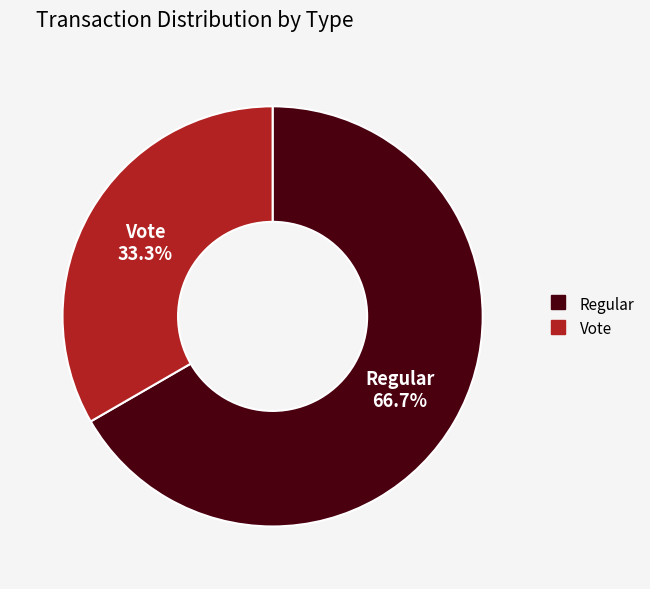

Is there any slice that represents more than half of the pie?

Yes